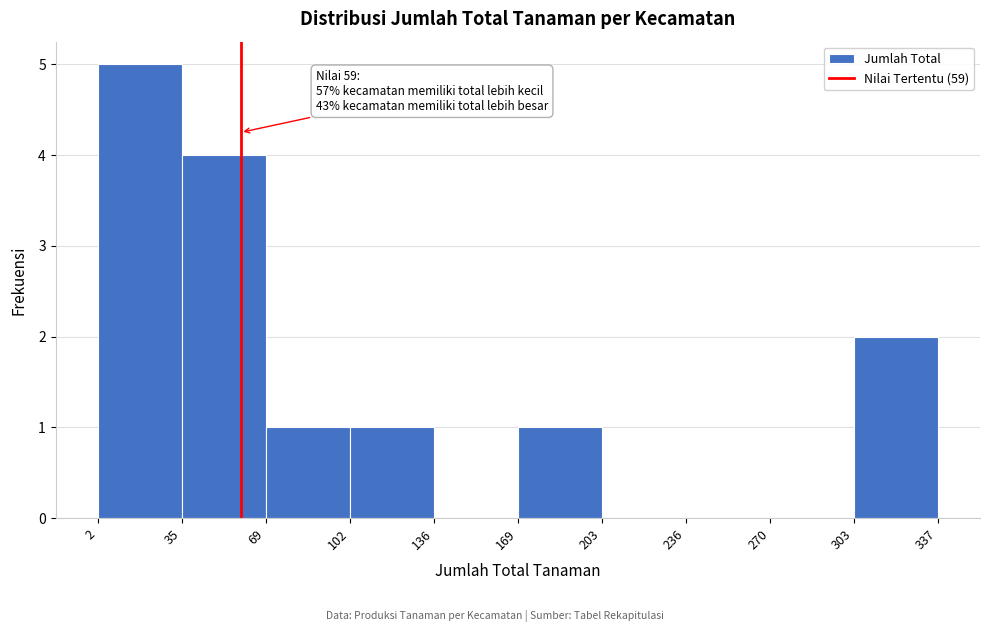

Over which range of the x-axis is the bar tallest?

2 to 35